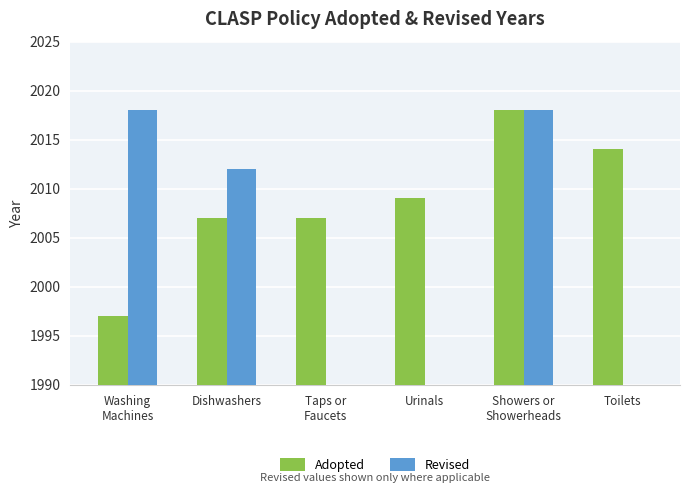

Which label corresponds to the smallest value in the chart?

Taps or
Faucets